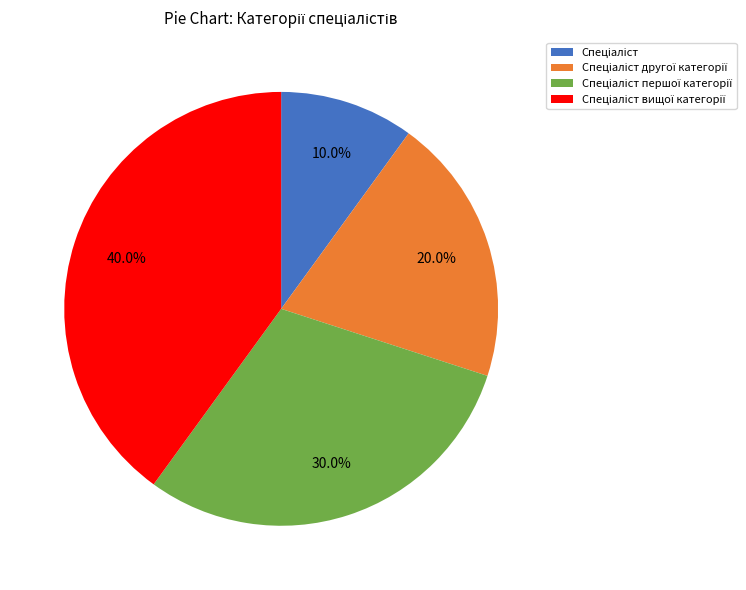

Is there any slice that represents more than half of the pie?

No